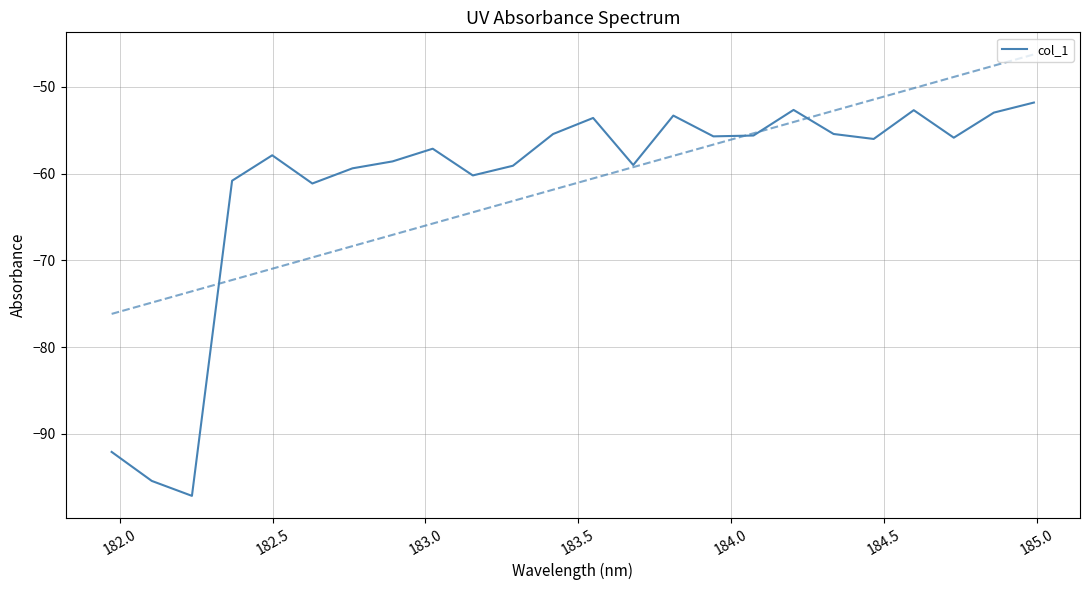

What is the difference between the maximum and second lowest values?

43.6